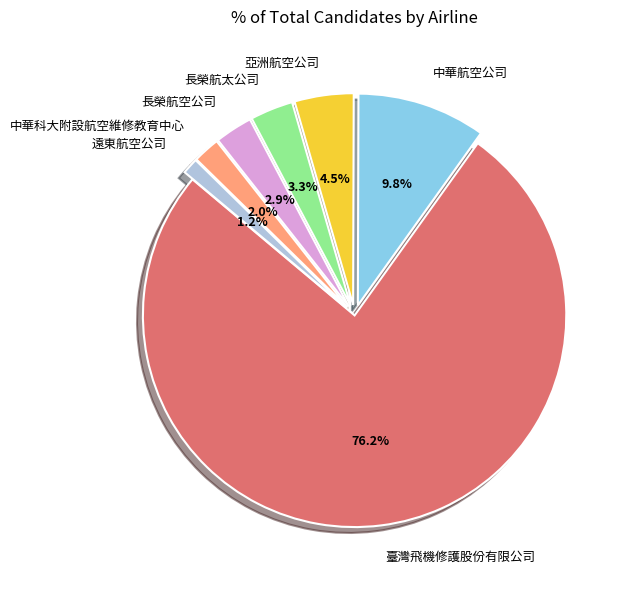

How many slices are in this pie chart?

7